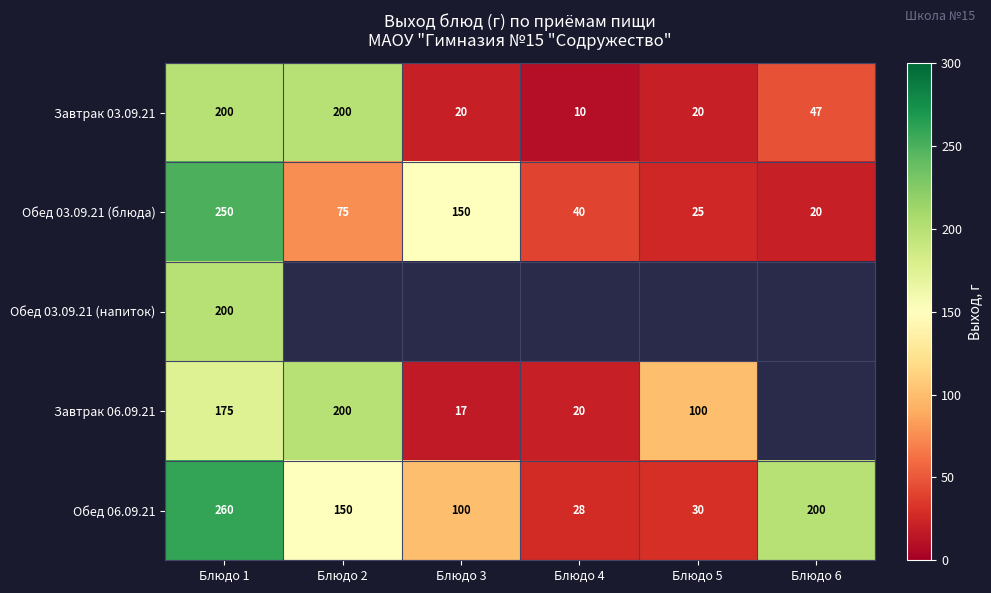

List the labels in order of Обед 06.09.21 value, largest first.

Блюдо 1, Блюдо 6, Блюдо 2, Блюдо 3, Блюдо 5, Блюдо 4